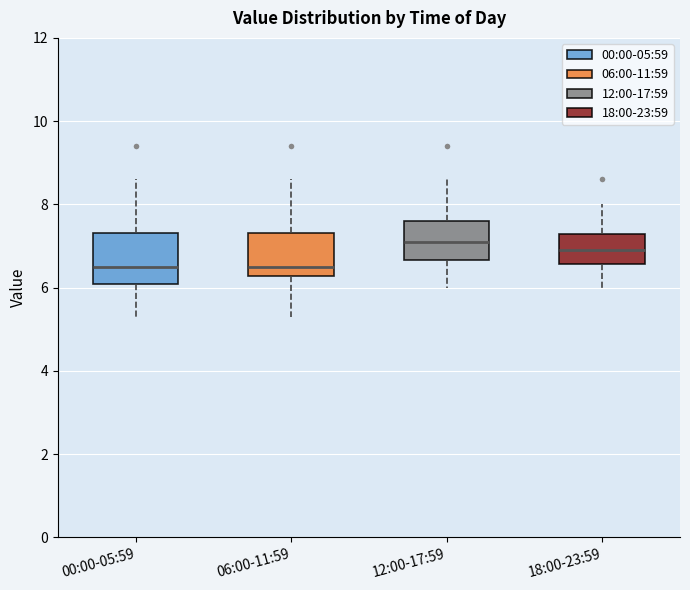

Reading left to right, read every box against the y-axis: the position of its median line, the range the box covers, and the ends of its whiskers. The values are not printed on the chart, so give them approximately, as read against the axis.

00:00-05:59: median 6.6, box 6.2 to 7.4, whiskers 5.4 to 8.6
06:00-11:59: median 6.6, box 6.2 to 7.4, whiskers 5.4 to 8.6
12:00-17:59: median 7.2, box 6.6 to 7.6, whiskers 6.0 to 8.6
18:00-23:59: median 7.0, box 6.6 to 7.4, whiskers 6.0 to 8.0